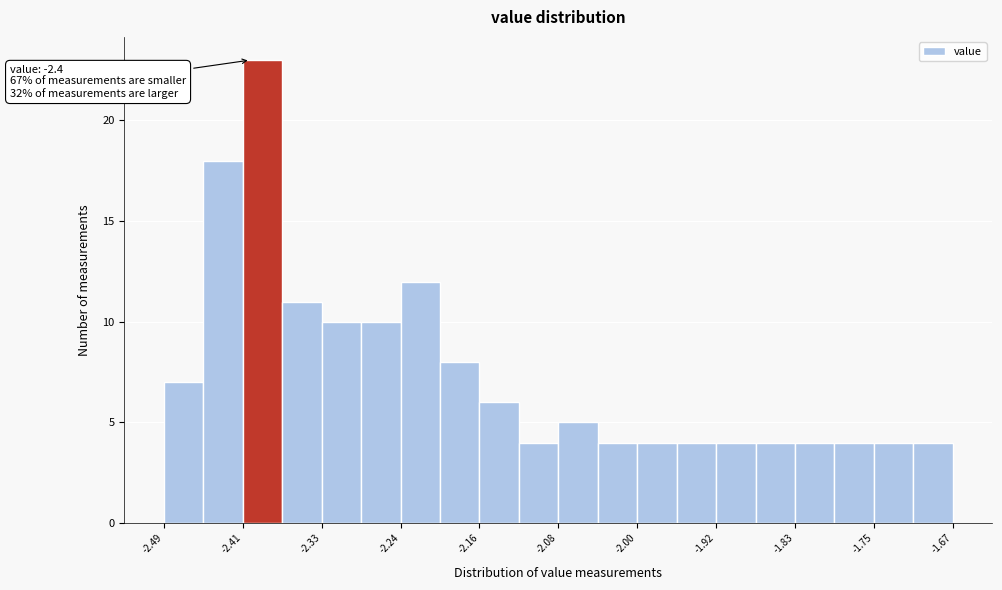

Which range on the x-axis has the tallest bar?

-2.408 to -2.367